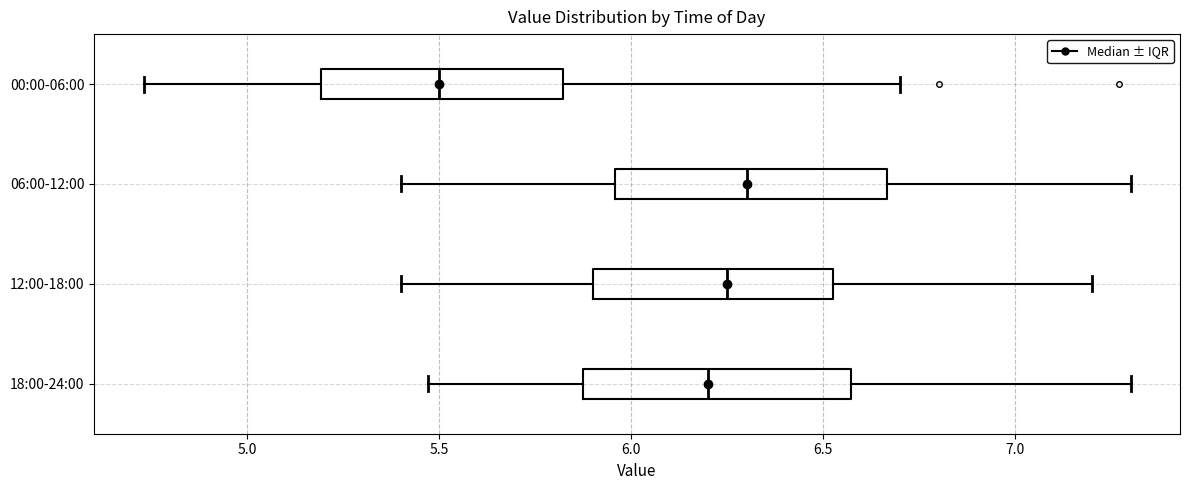

Where does the left whisker of the box for 06:00-12:00 end on the x-axis? The values are not printed on the chart, so give them approximately, as read against the axis.

5.40